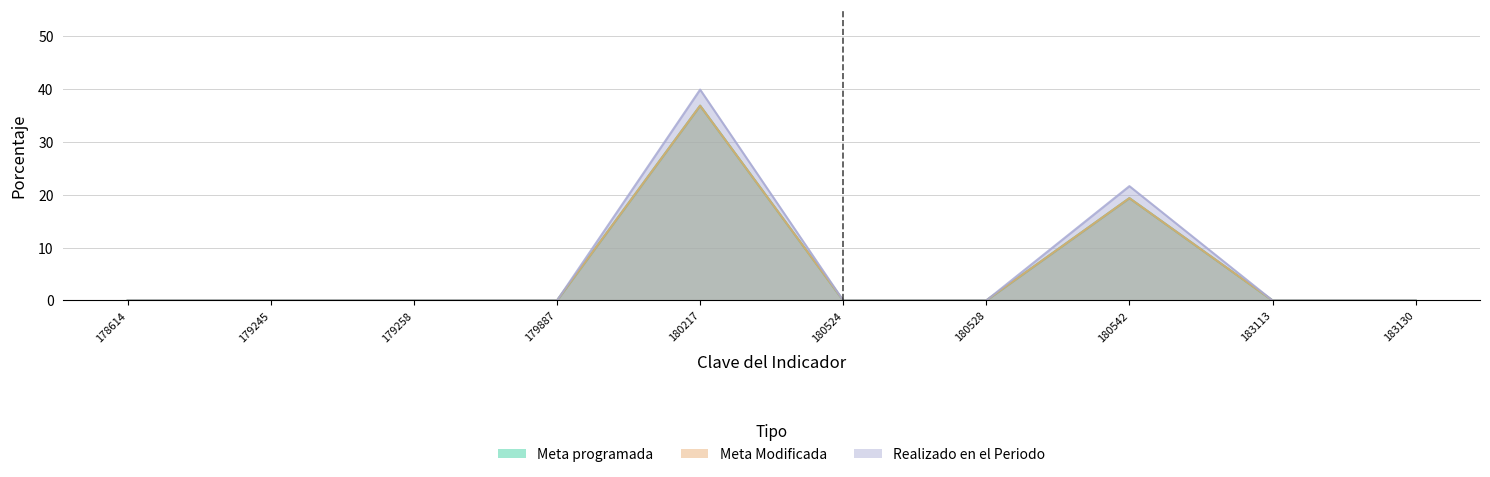

Reading right to left, extract all data points from this chart.

Meta programada: 0.0	0.0	19.3	0.0	0.0	36.8	0.0	0.0	0.0	0.0
Meta Modificada: 0.0	0.0	19.3	0.0	0.0	36.8	0.0	0.0	0.0	0.0
Realizado en el Periodo: 0.0	0.0	21.6	0.0	0.0	39.8	0.0	0.0	0.0	0.0